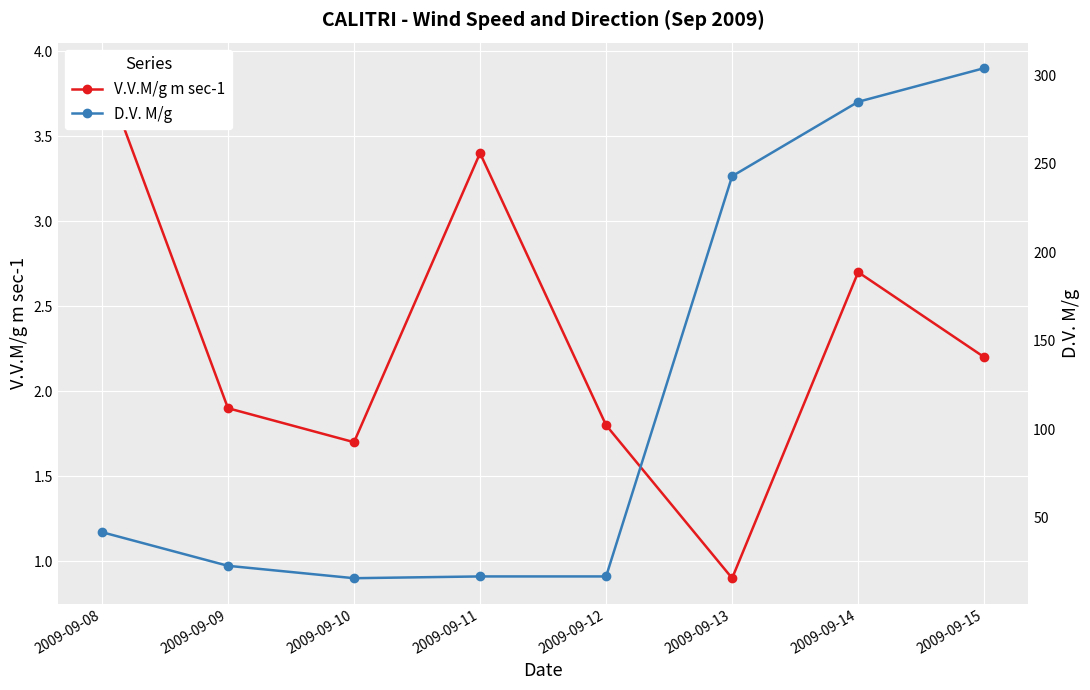

Read the D.V. M/g value at 2009-09-11.

17.0